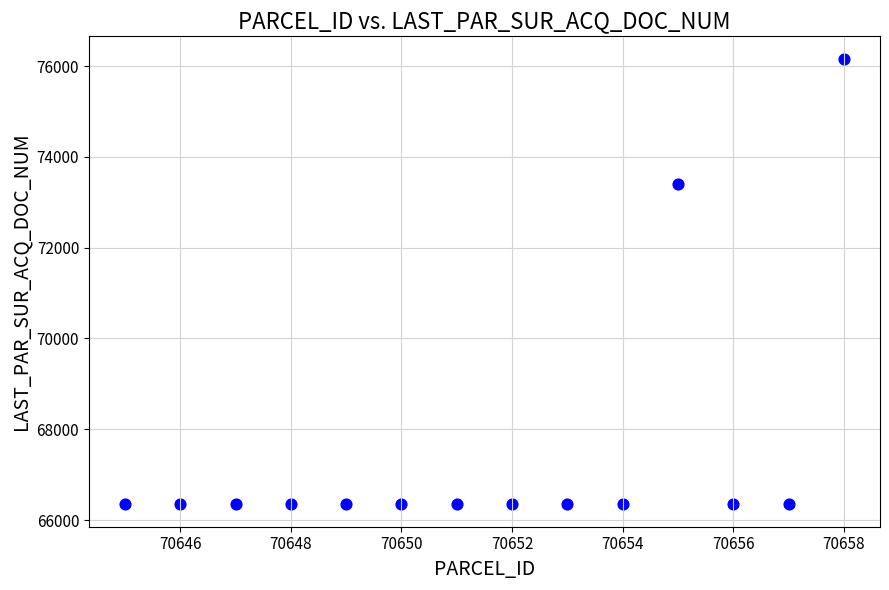

What is the range of X values (max minus min)?

13